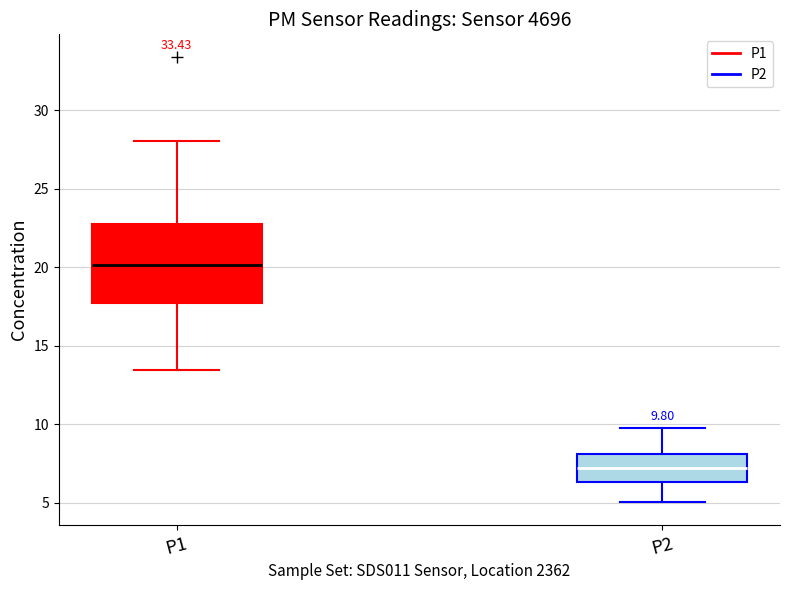

Which box is the tallest, from its lower edge to its upper edge?

P1